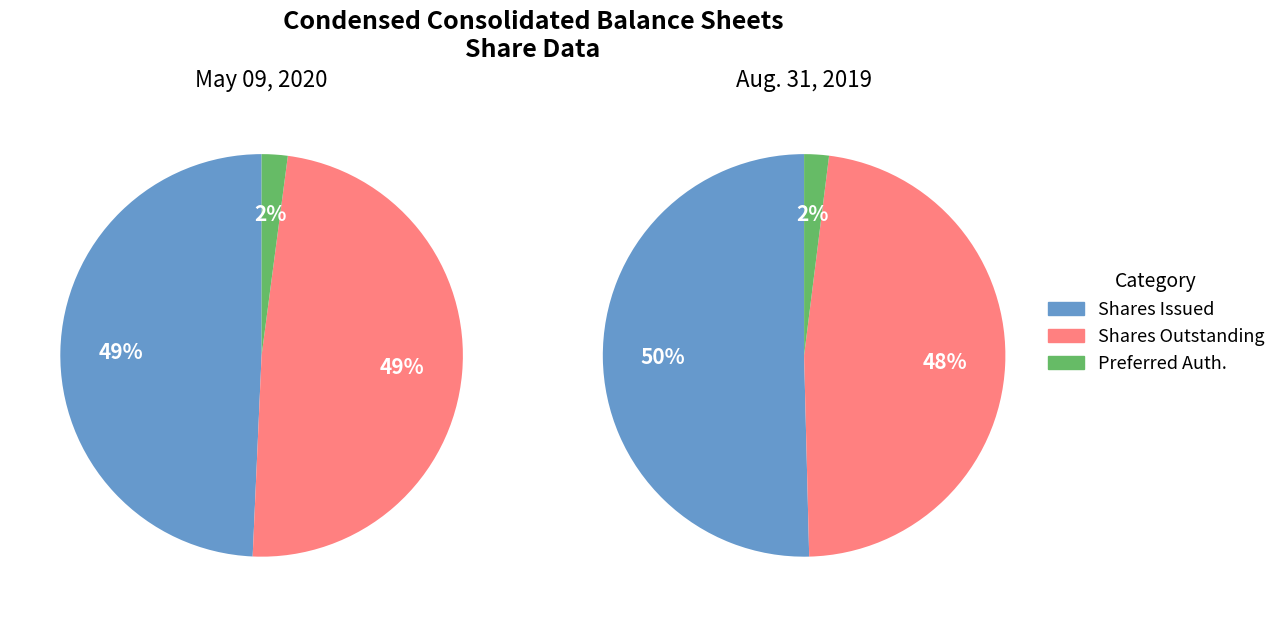

Count the number of slices in the pie.

3